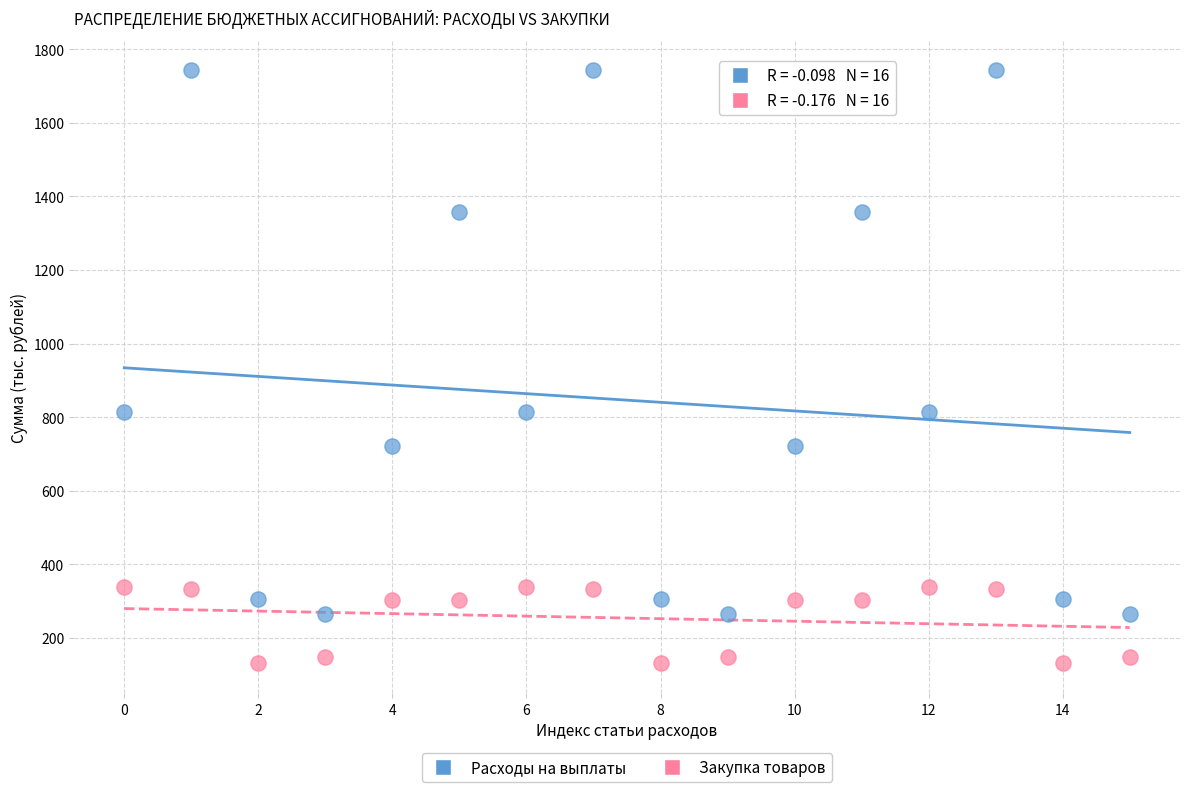

Which series has the largest Y range (max minus min)?

Расходы на выплаты